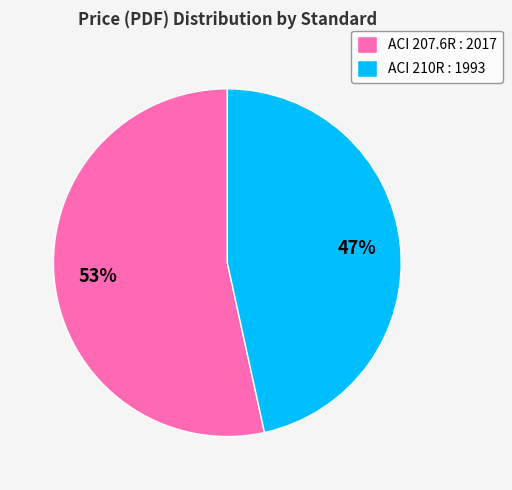

What is the smallest slice in the pie chart?

ACI 210R : 1993